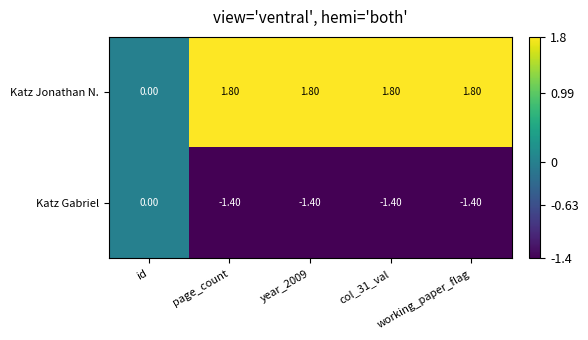

At which label does Katz Jonathan N. reach its minimum?

id